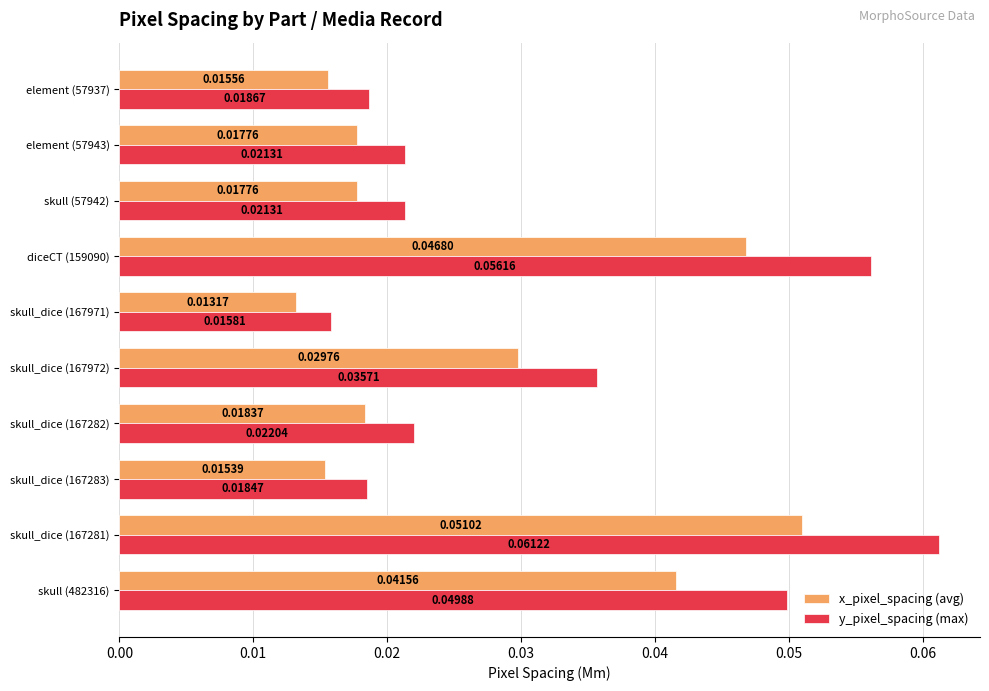

List the series in order of their peak value, highest first.

y_pixel_spacing (max), x_pixel_spacing (avg)